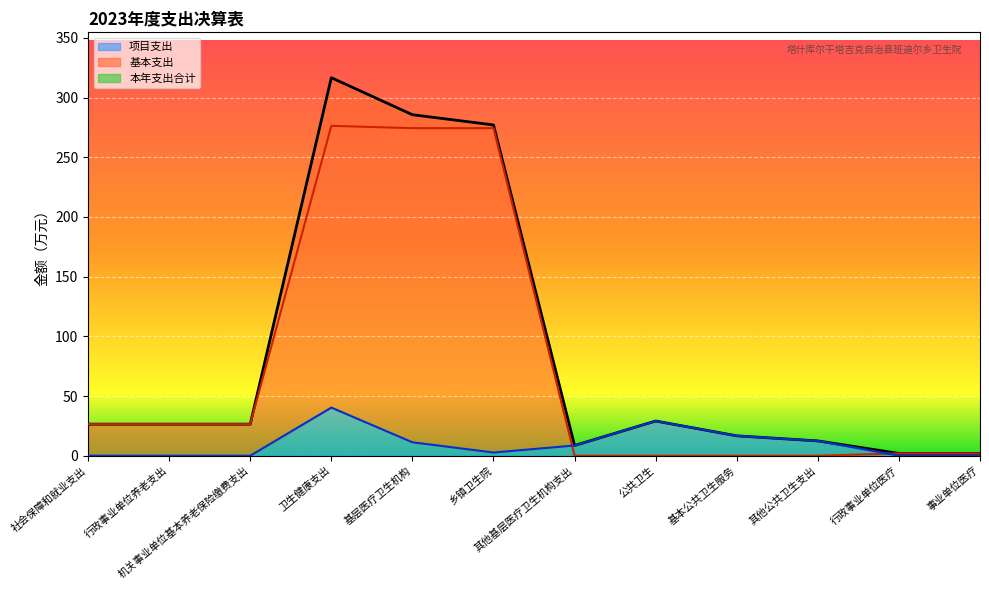

How many values in the 本年支出合计 series exceed 26?

7